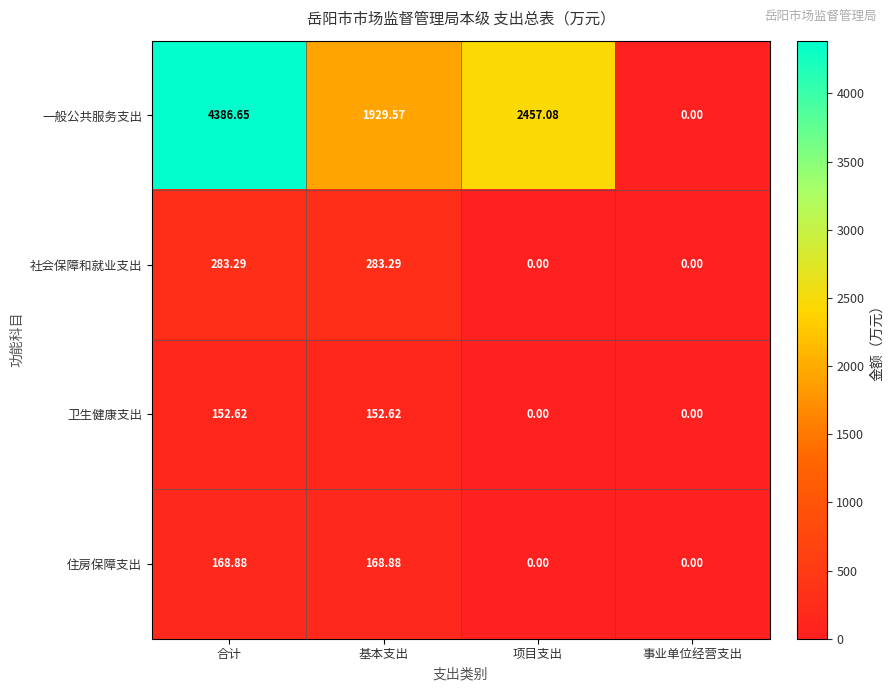

Where does the 住房保障支出 series first go above 168?

合计